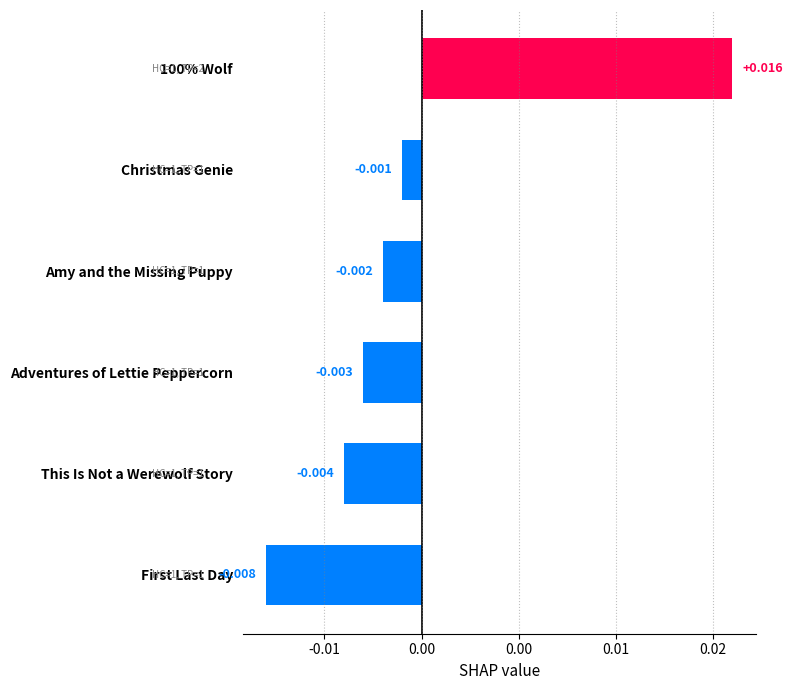

Does the chart contain any negative values?

Yes